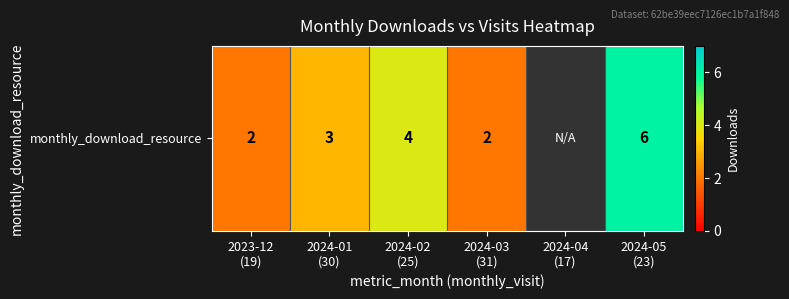

What is the ratio of the value at 2024-01
(30) to the value at 2023-12
(19)?

1.5